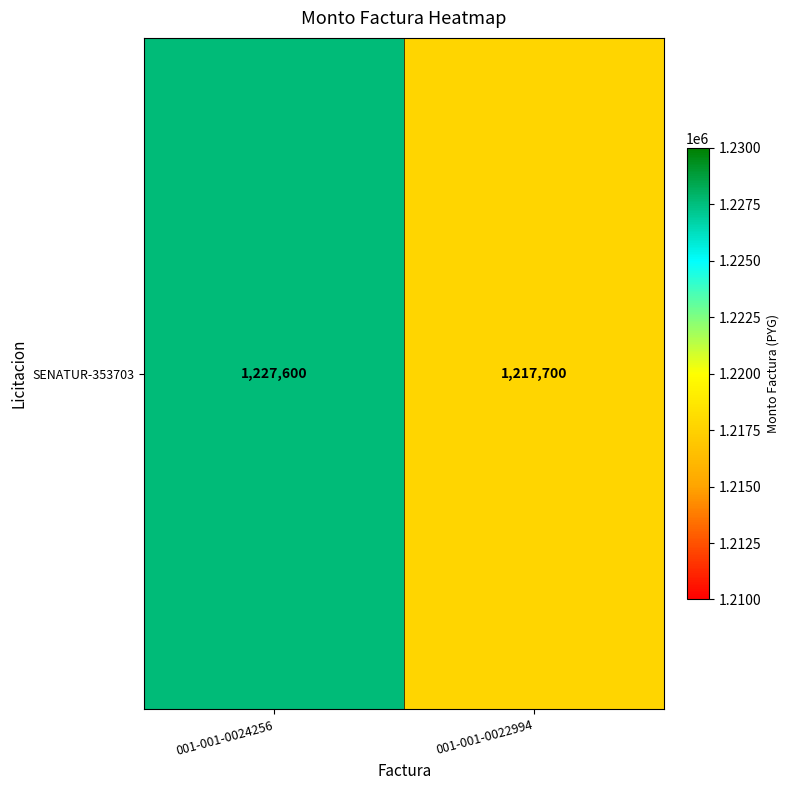

How many distinct data groups are displayed?

1